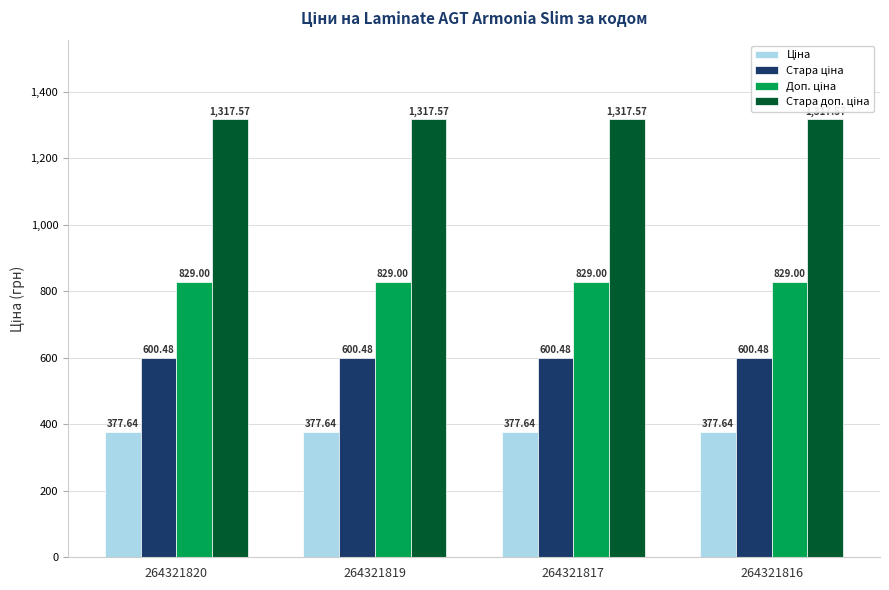

Count the number of categories in the chart.

4